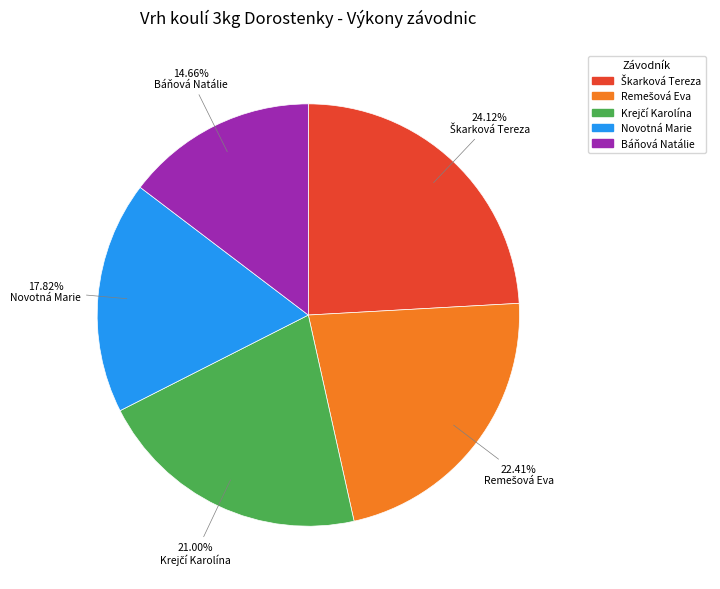

Is there a majority slice in this chart?

No